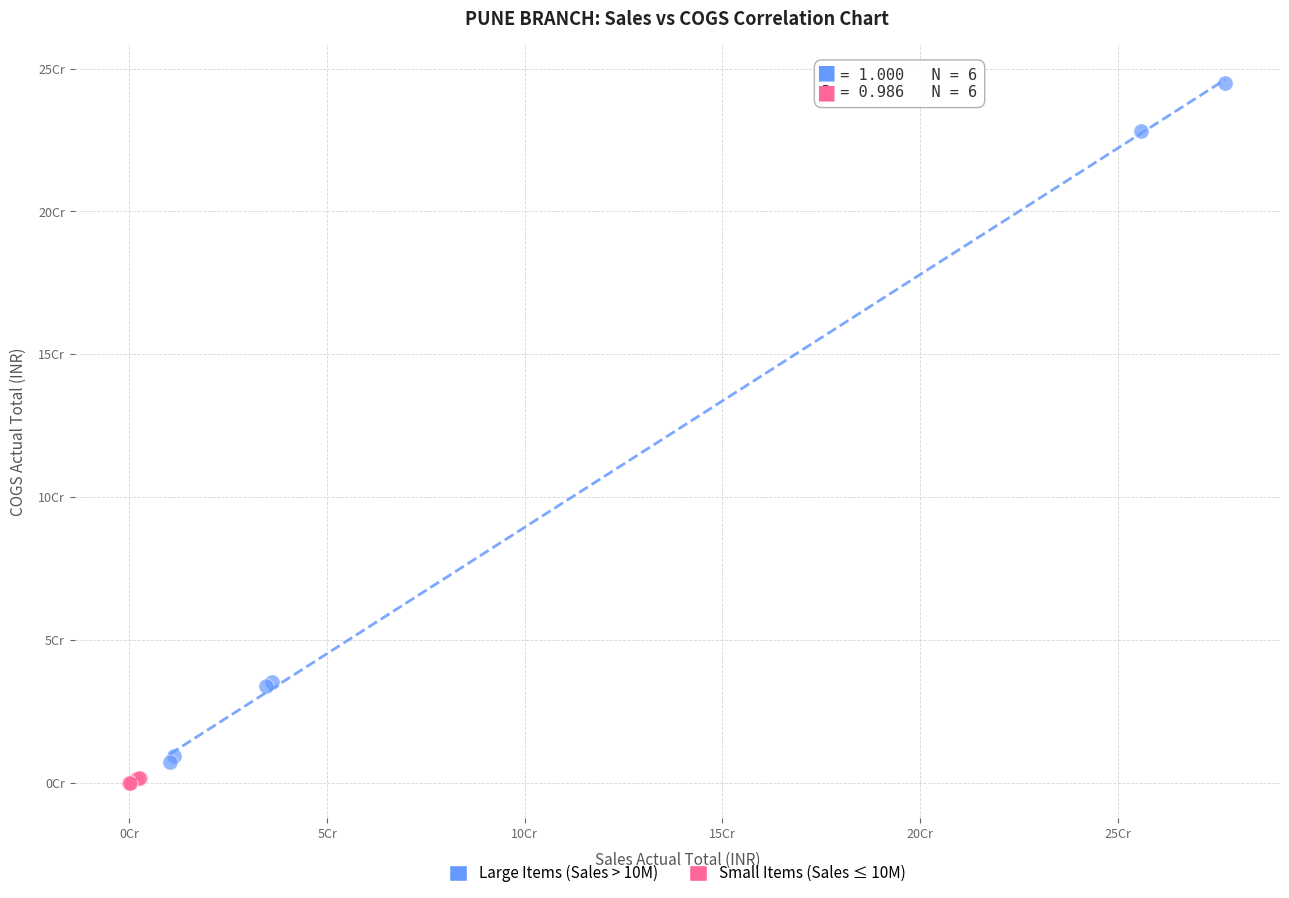

What are all the series names shown in the legend?

Large Items (Sales > 10M), Small Items (Sales ≤ 10M)